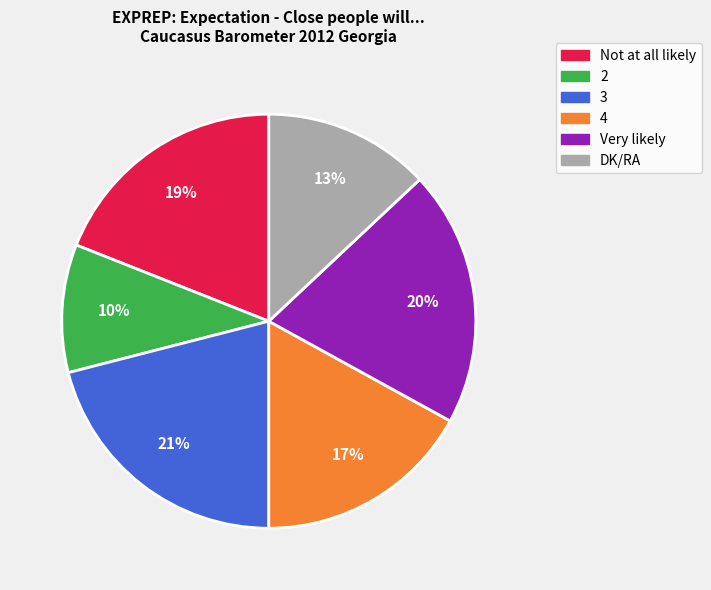

To the nearest percent, what is the combined percentage of 3 and Not at all likely?

40%